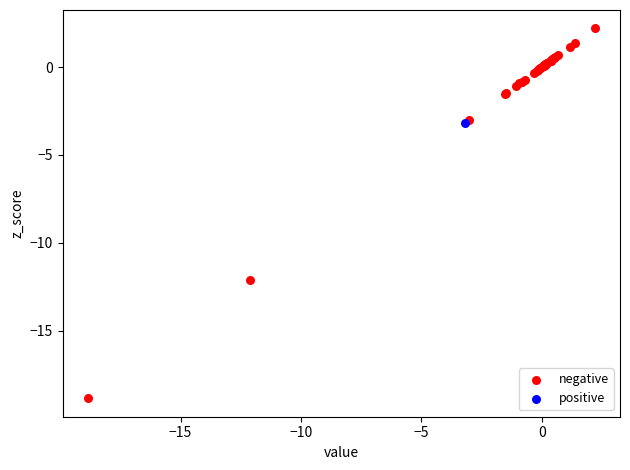

What are all the series names shown in the legend?

negative, positive